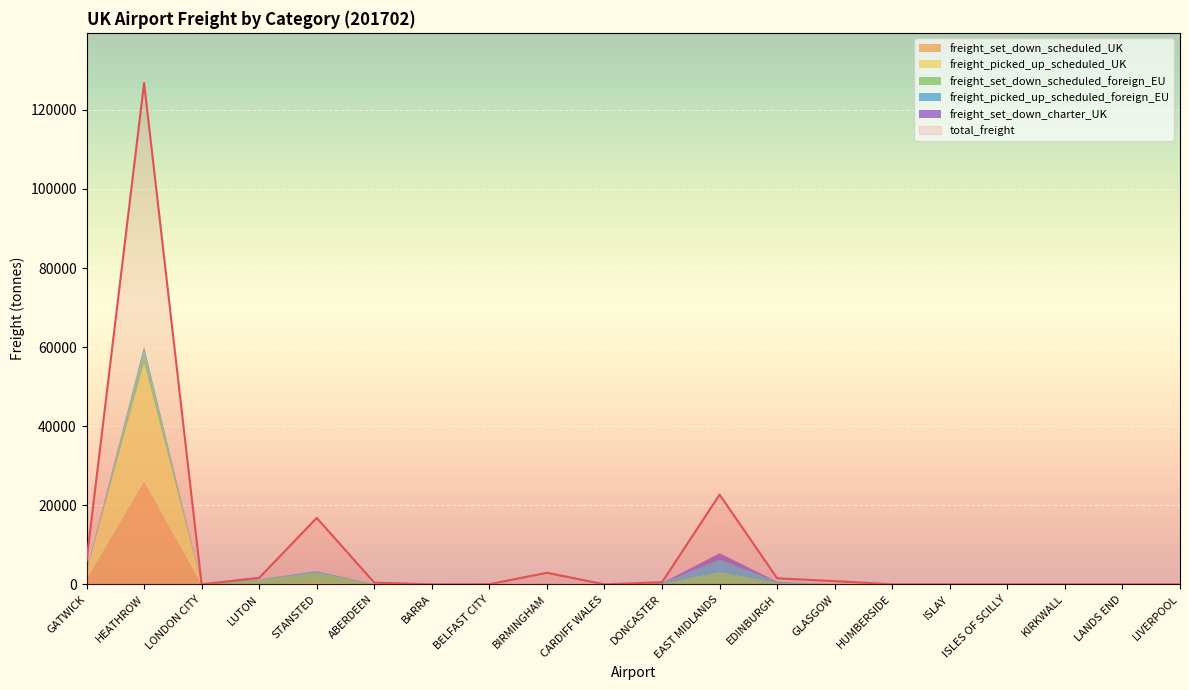

Rank the categories by total_freight value from highest to lowest.

HEATHROW, EAST MIDLANDS, STANSTED, GATWICK, BIRMINGHAM, LUTON, EDINBURGH, GLASGOW, DONCASTER, ABERDEEN, BELFAST CITY, ISLAY, LIVERPOOL, HUMBERSIDE, LONDON CITY, ISLES OF SCILLY, LANDS END, KIRKWALL, BARRA, CARDIFF WALES